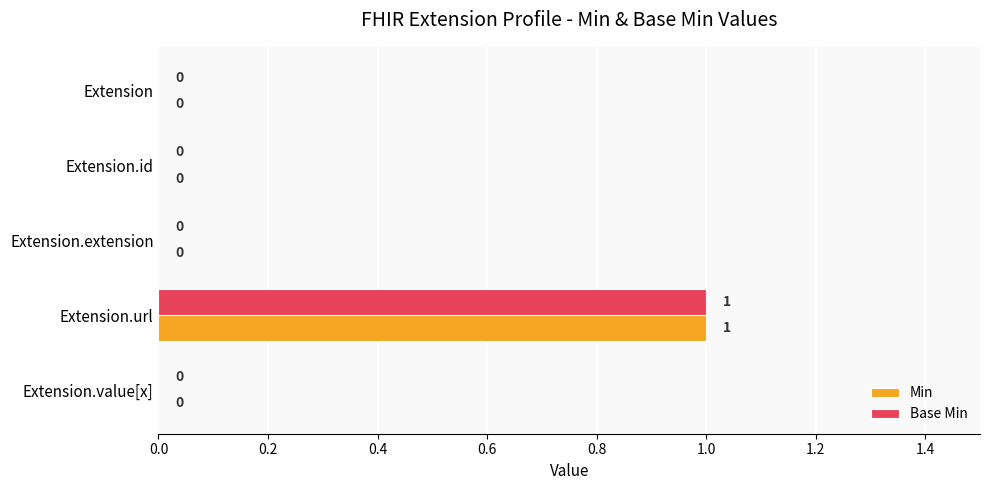

Is it true that Min equals -1 at Extension.extension?

False